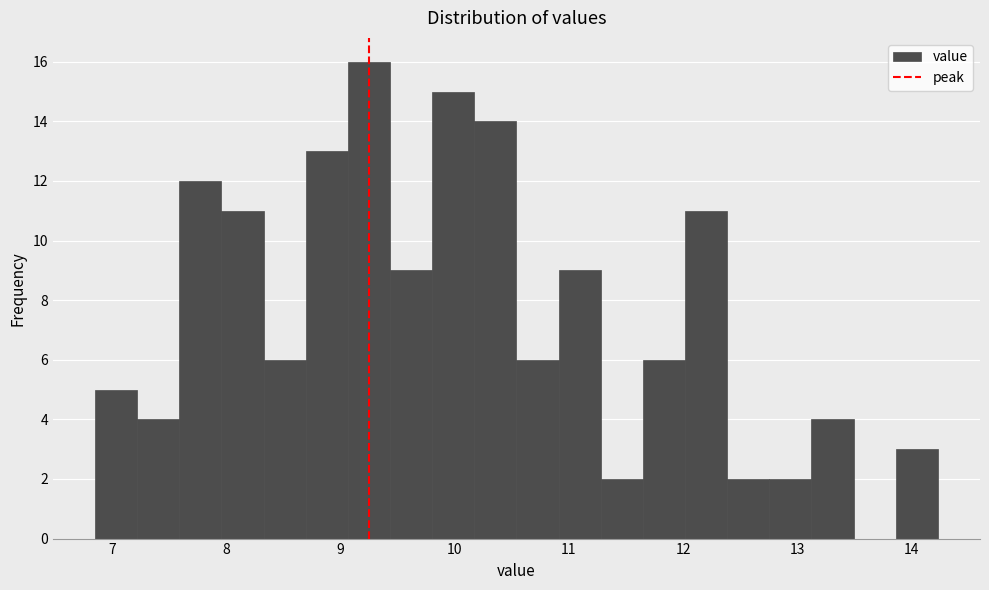

Read against the x-axis, roughly where is the centre of the tallest bar?

9.2